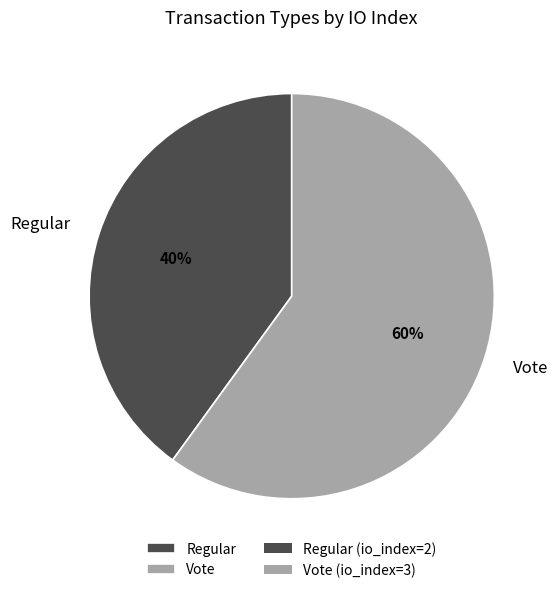

Which slice represents more than half of the pie?

Vote